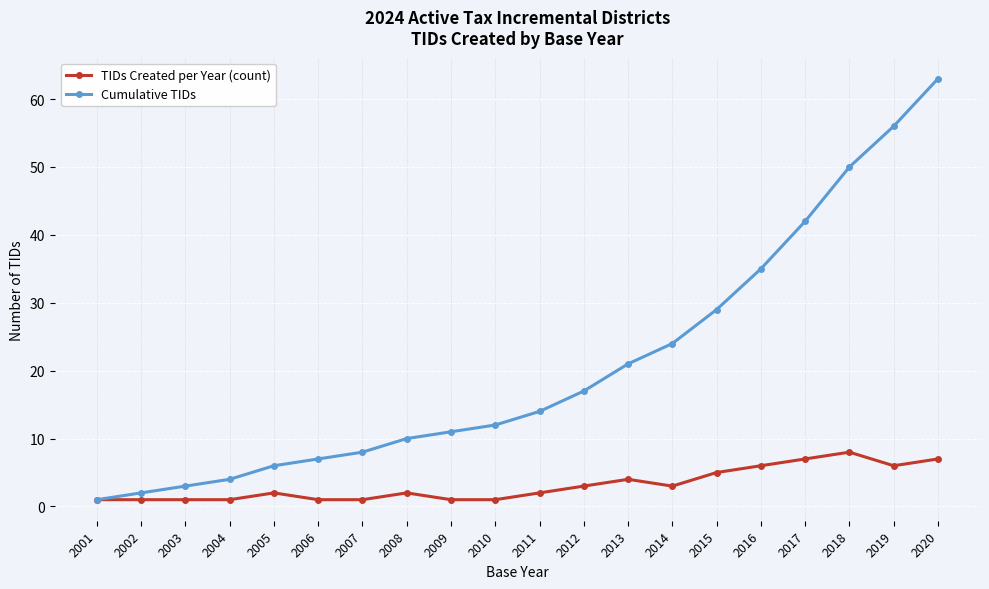

The TIDs Created per Year (count) series shows 1 at 2003. True or false?

True